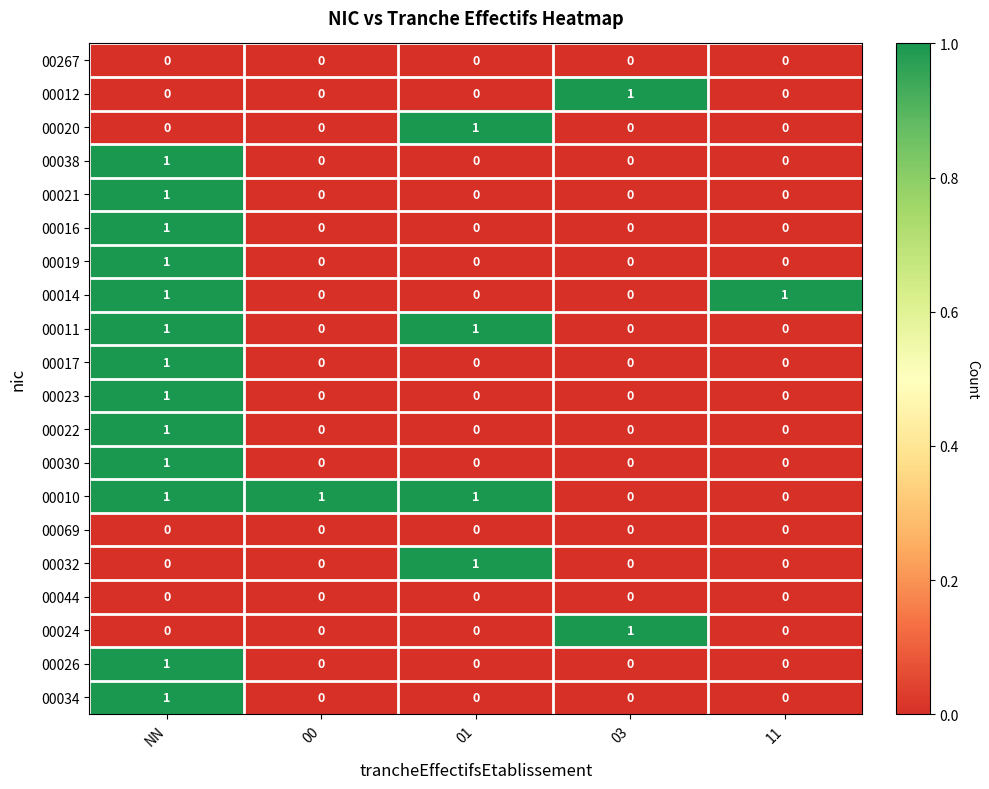

Is it true that 00020 equals 0 at 11?

True